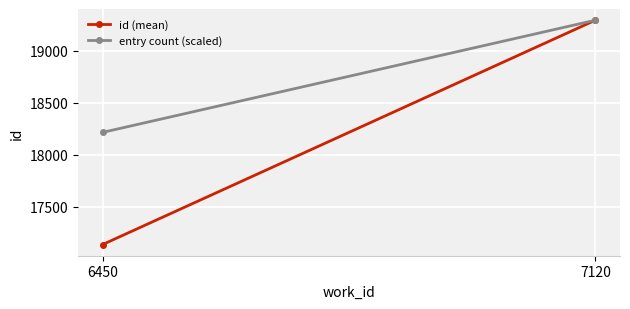

At which category does the chart reach its minimum across all series?

6450